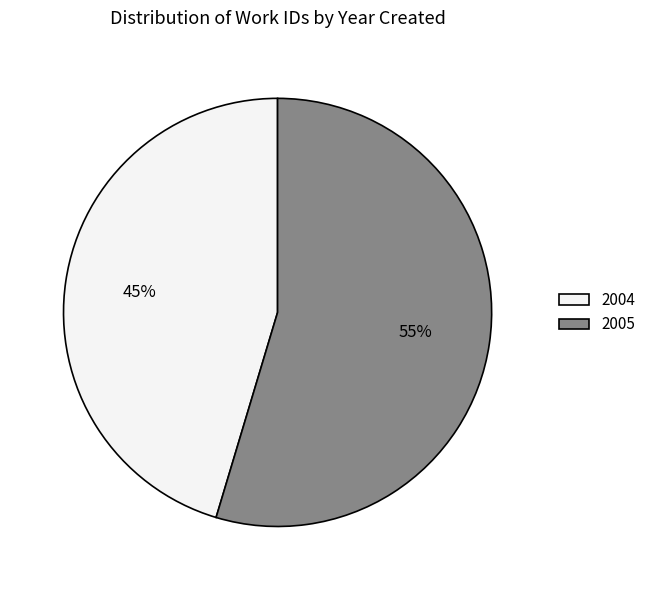

To the nearest percent, what is the combined percentage of 2005 and 2004?

100%